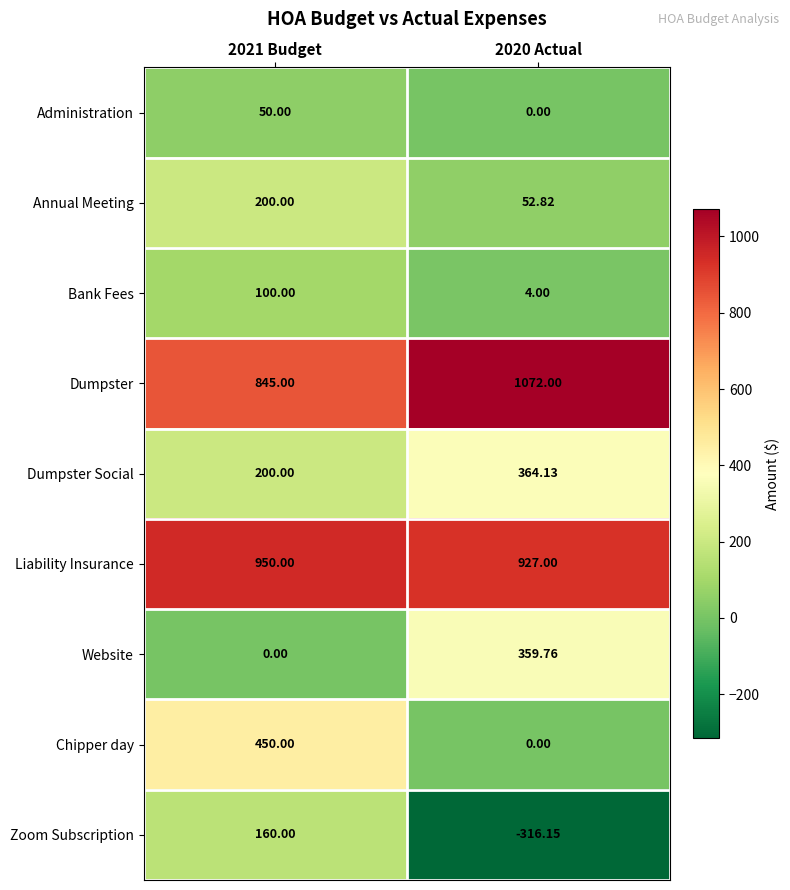

Which series has the largest range (max minus min)?

Zoom Subscription